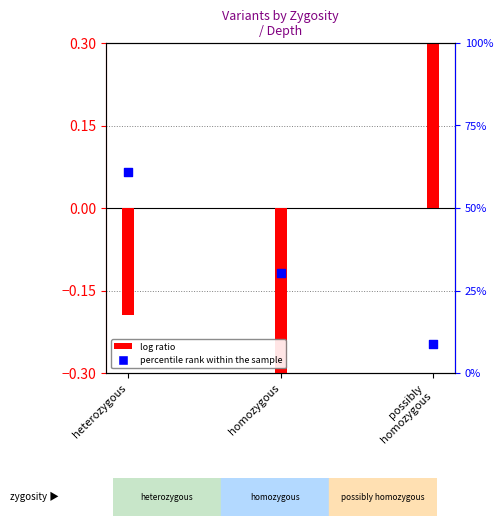

At how many categories does at least one series exceed 51?

1